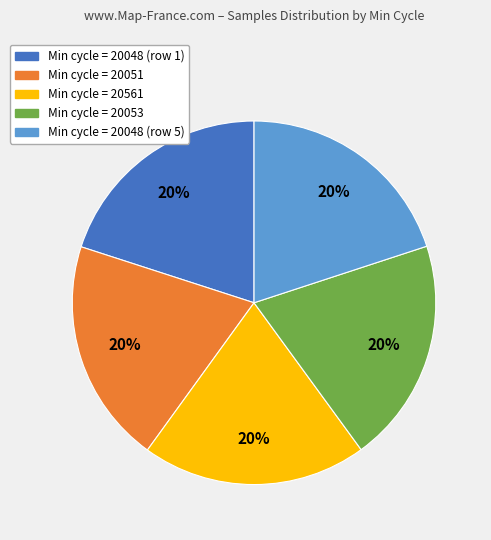

Count the number of slices in the pie.

5